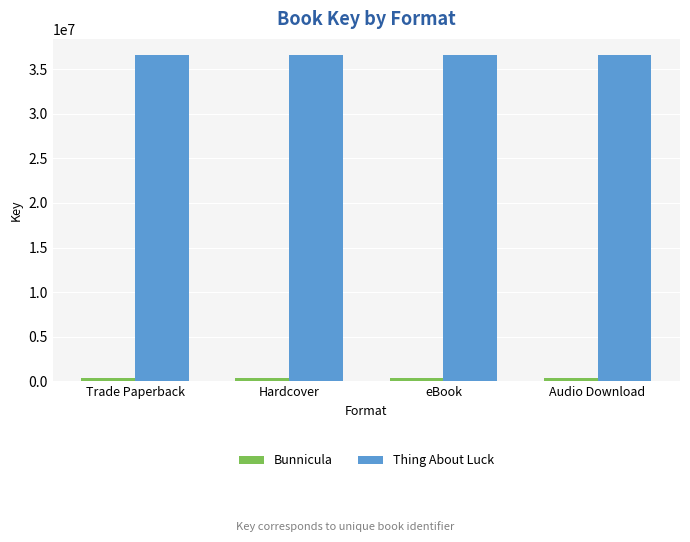

What is the greatest value displayed?

36552639